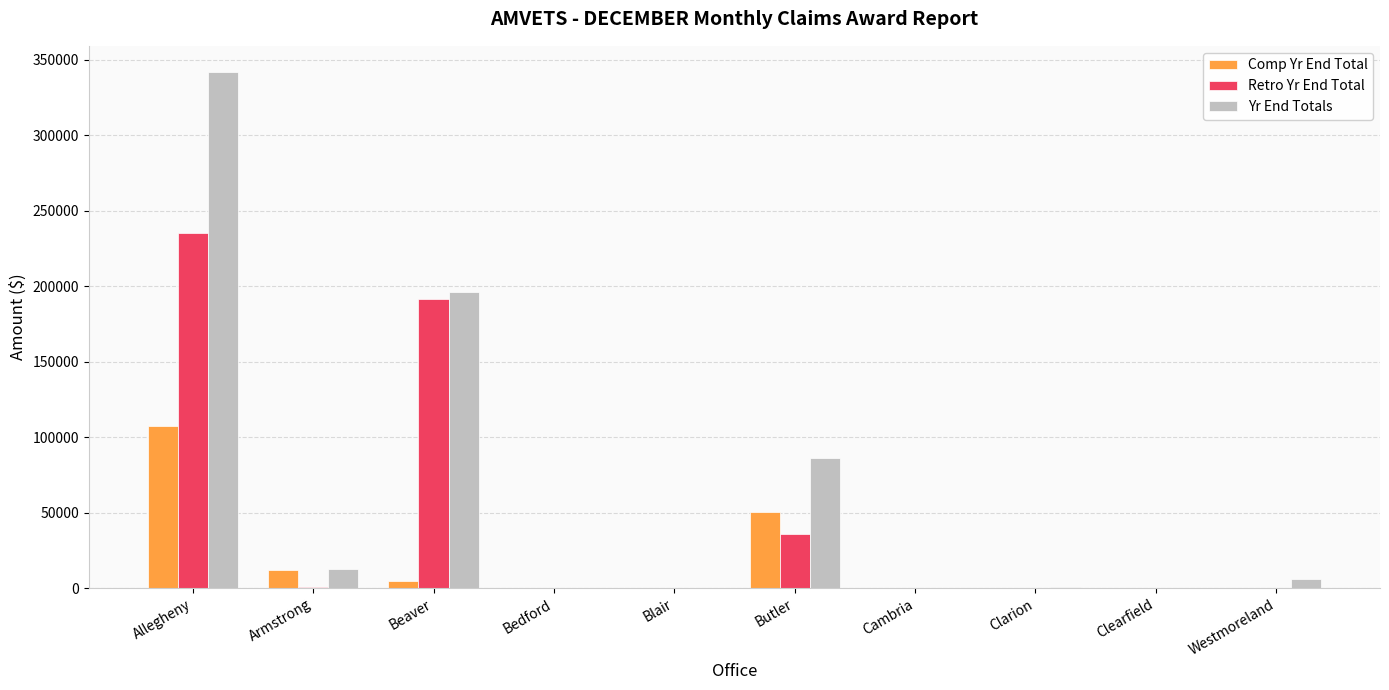

At which label does Comp Yr End Total reach its peak?

Allegheny